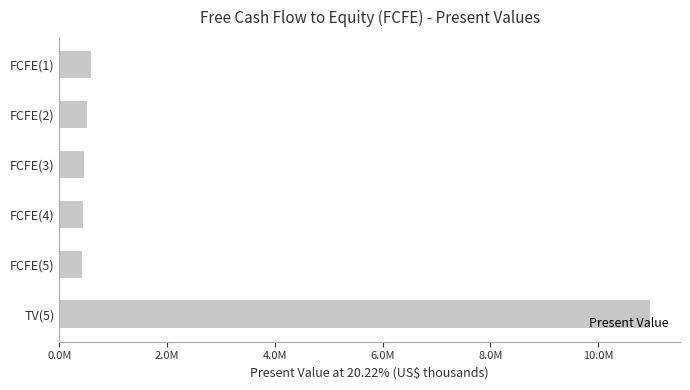

Does the chart contain stacked bars?

No